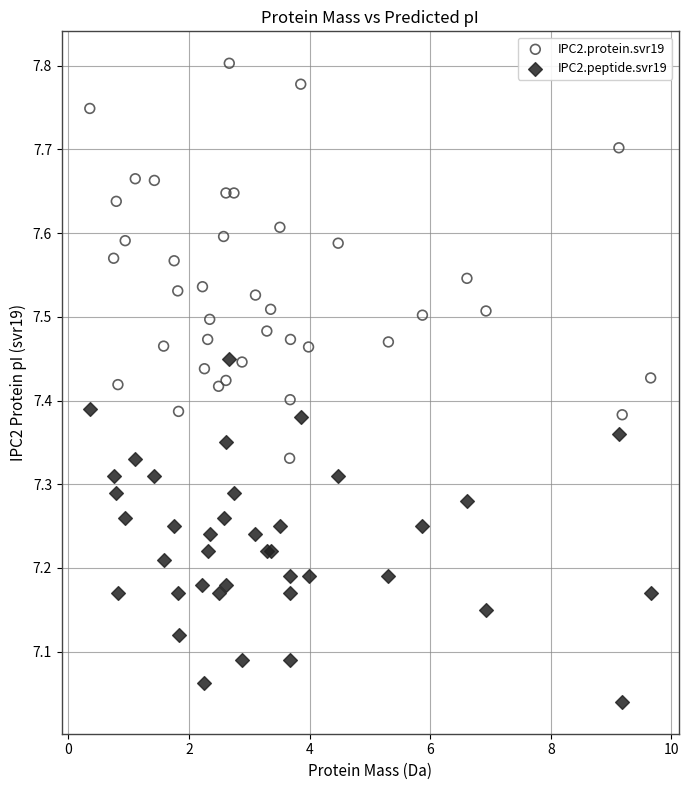

Which series has the widest spread of Y values?

IPC2.protein.svr19